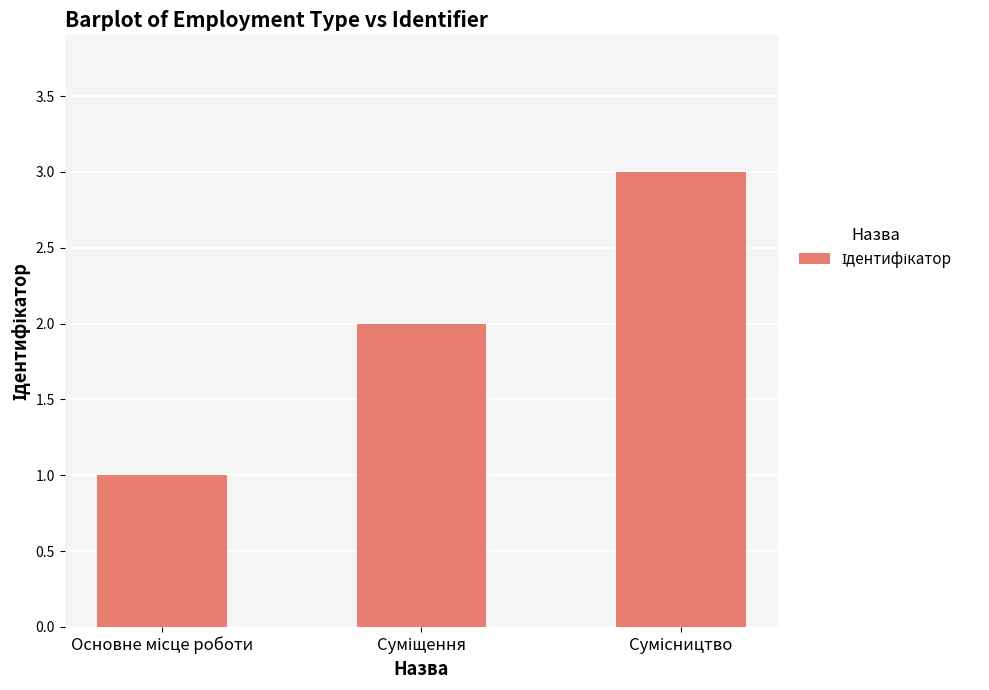

What is the maximum value shown in the chart?

3